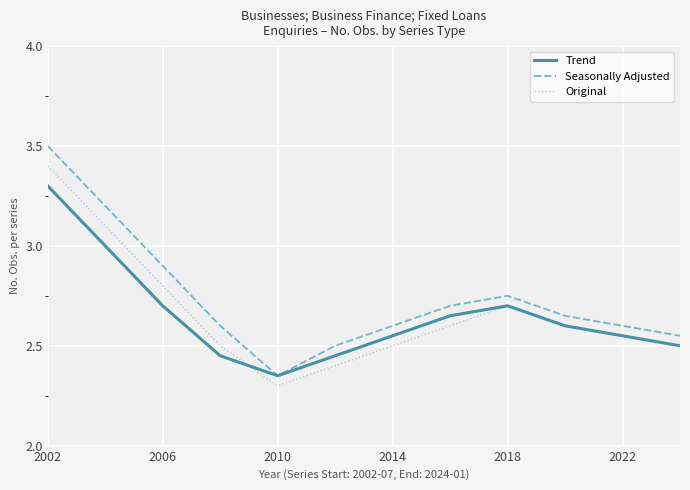

List the series in order of their peak value, highest first.

Seasonally Adjusted, Original, Trend